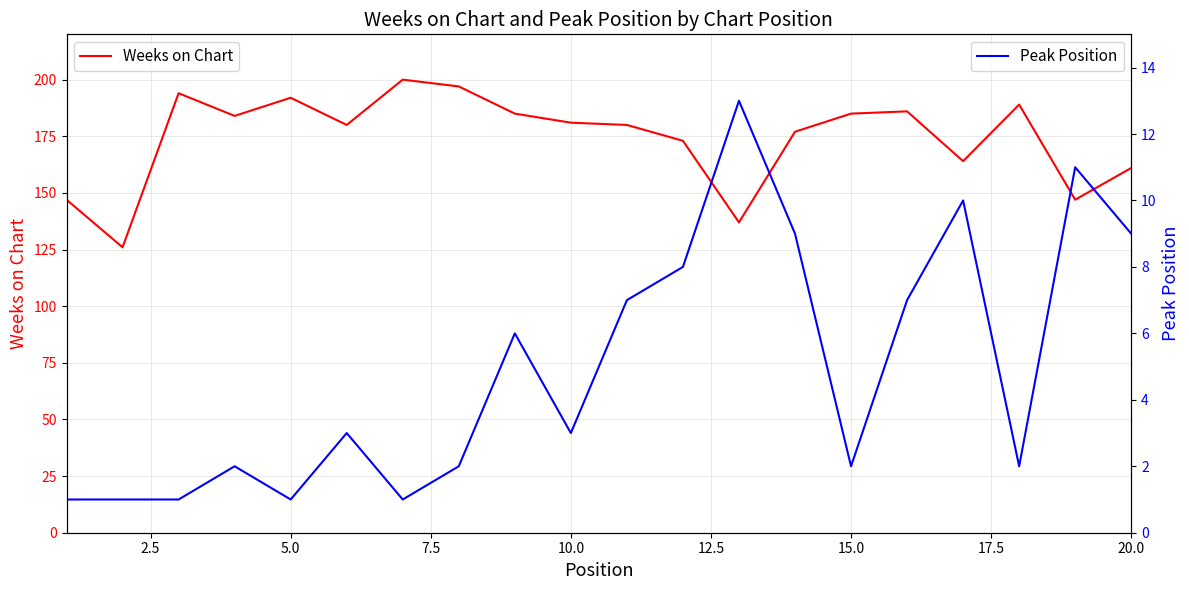

True or false: Weeks on Chart has a value of 161 at 20.0.

True